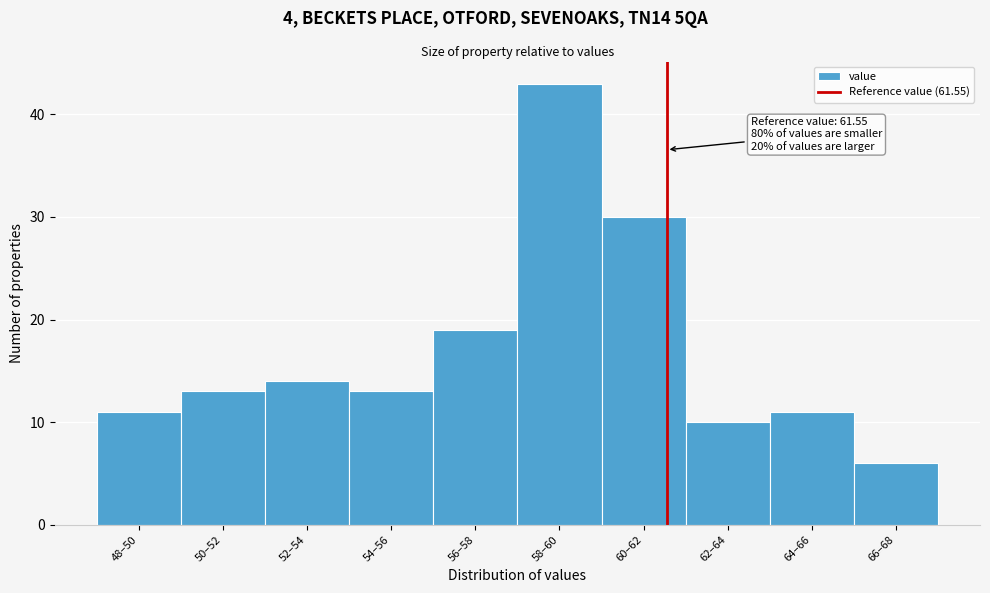

Reading left to right, extract all data points from this chart.

11	13	14	13	19	43	30	10	11	6